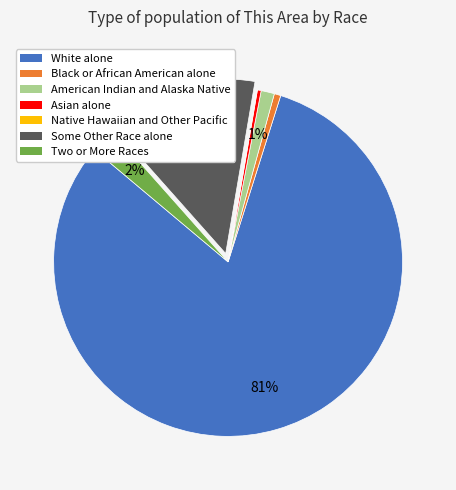

Combined, do Some Other Race alone and Black or African American alone account for over 50%?

No